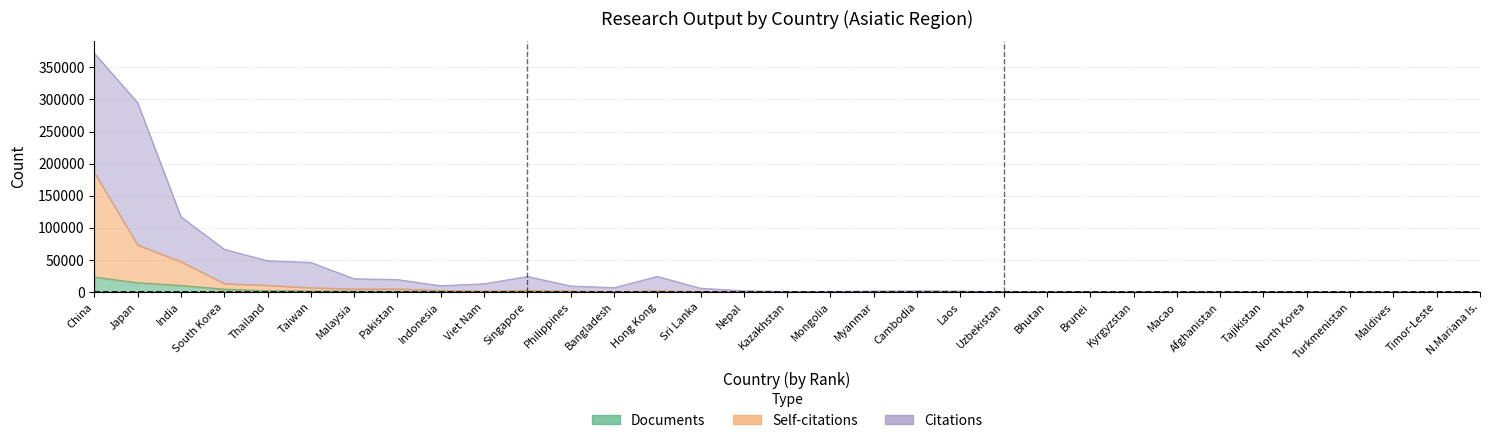

Is the value of Citations at Brunei greater than the value of Documents at Turkmenistan?

Yes